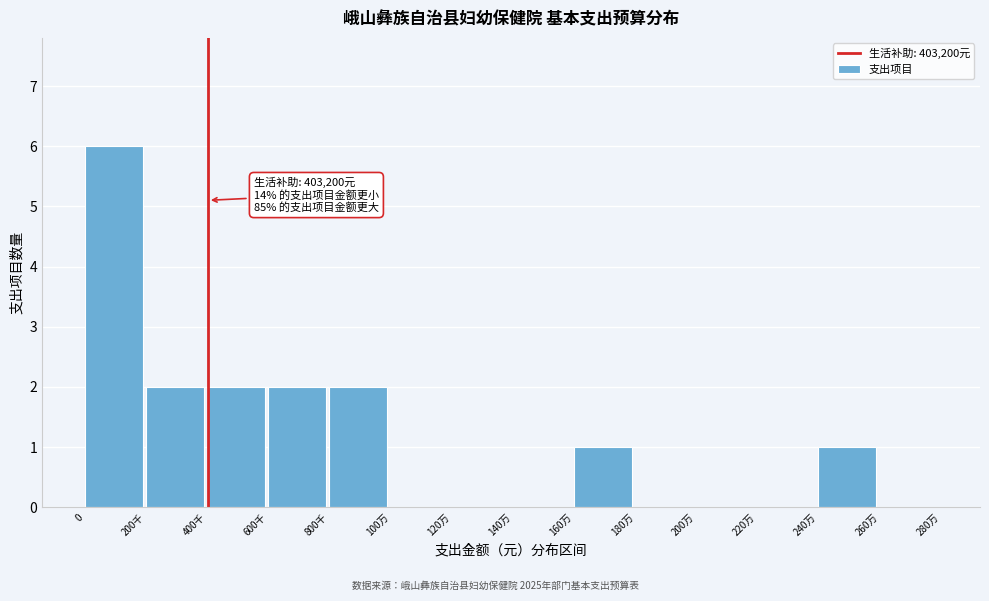

Reading right to left, transcribe all the data shown in this chart.

260万=0	240万=1	220万=0	200万=0	180万=0	160万=1	140万=0	120万=0	100万=0	800千=2	600千=2	400千=2	200千=2	0=6